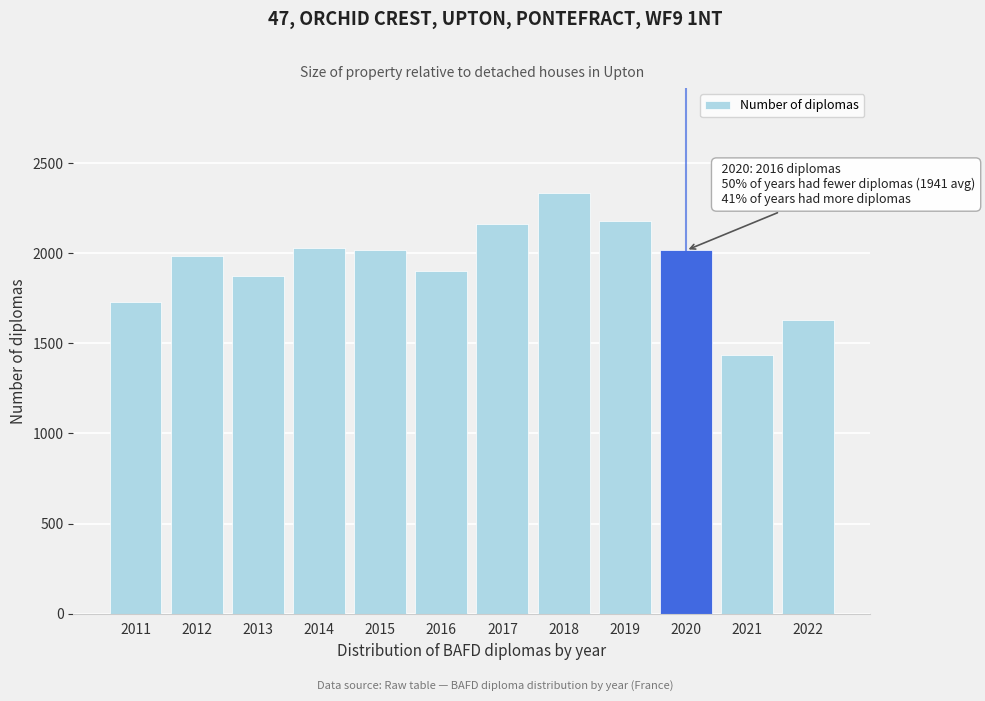

What is the value of the 8th bar from the left?

2334